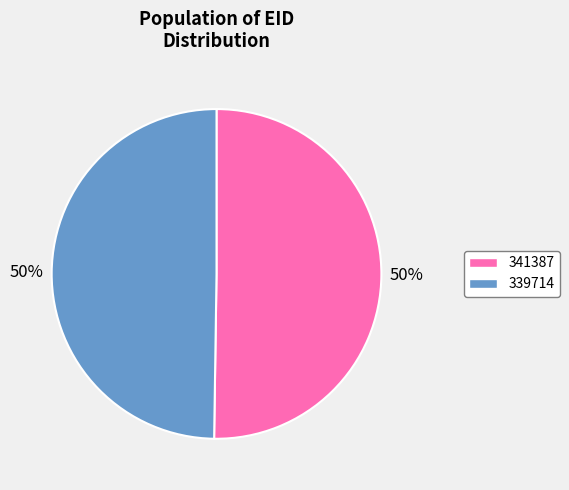

To the nearest percent, what portion does 339714 represent?

50%